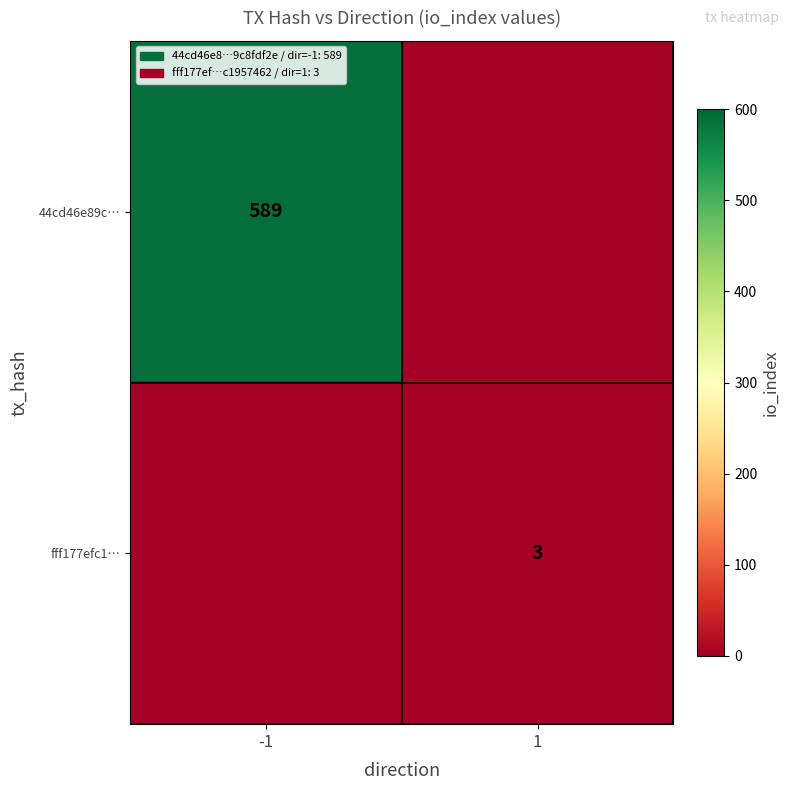

The fff177efc1… series shows 5 at 1. True or false?

False